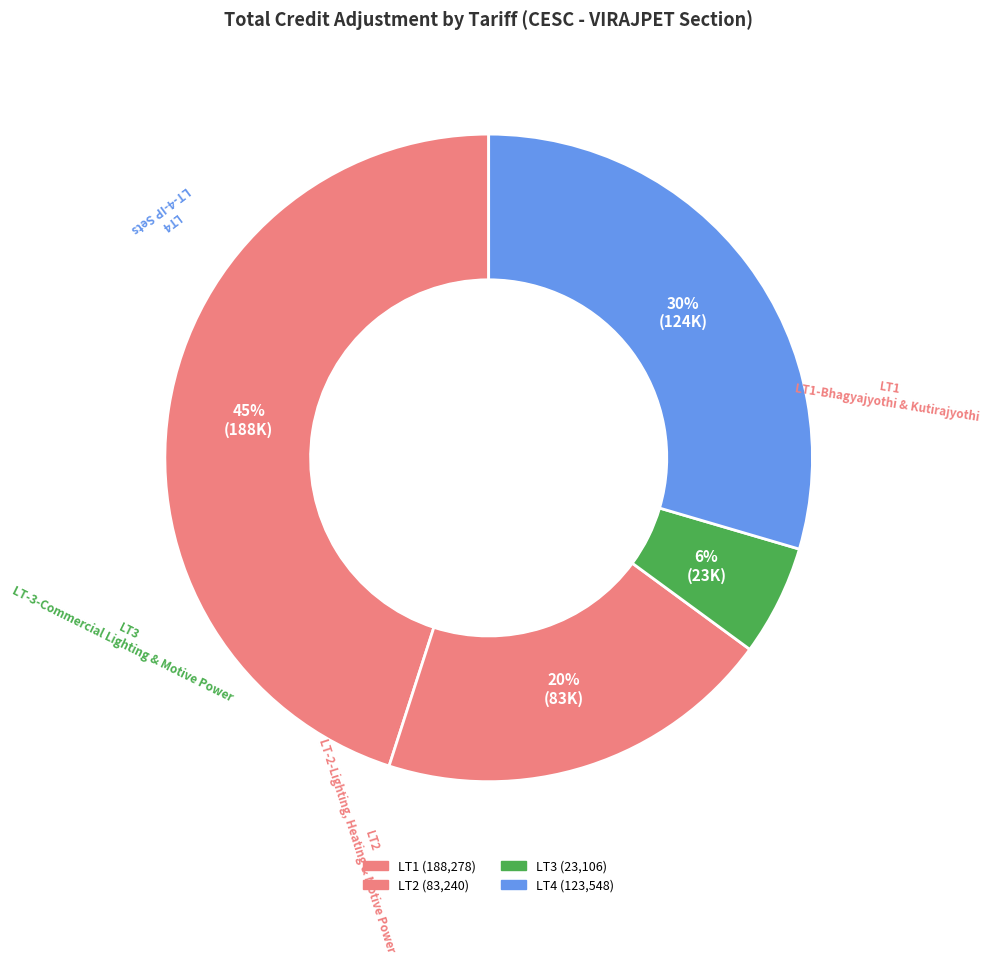

Count the number of slices in the pie.

4